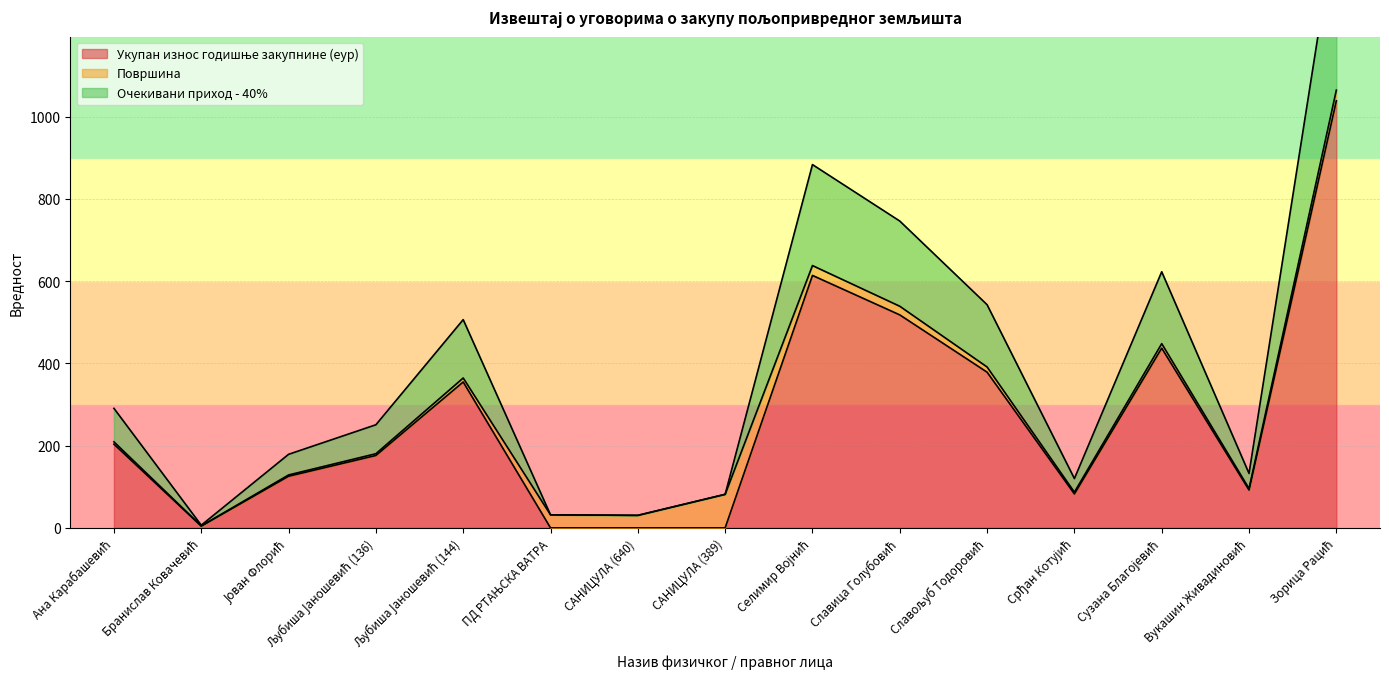

True or false: Укупан износ годишње закупнине (еур) and Очекивани приход - 40% cross at least once.

False